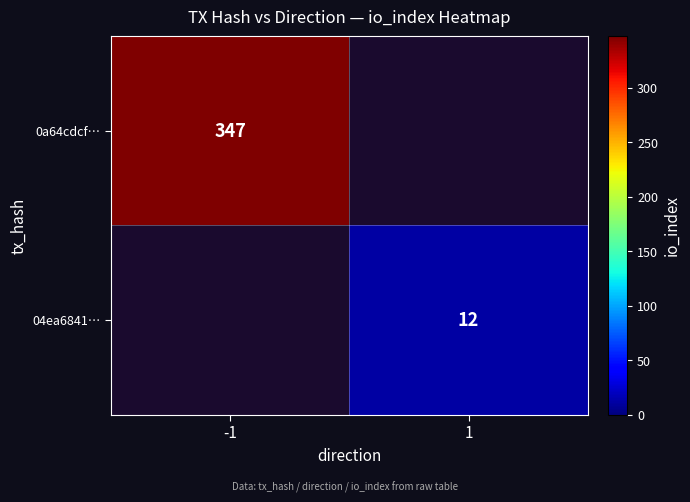

Is it true that 04ea6841… equals 8 at 1?

False